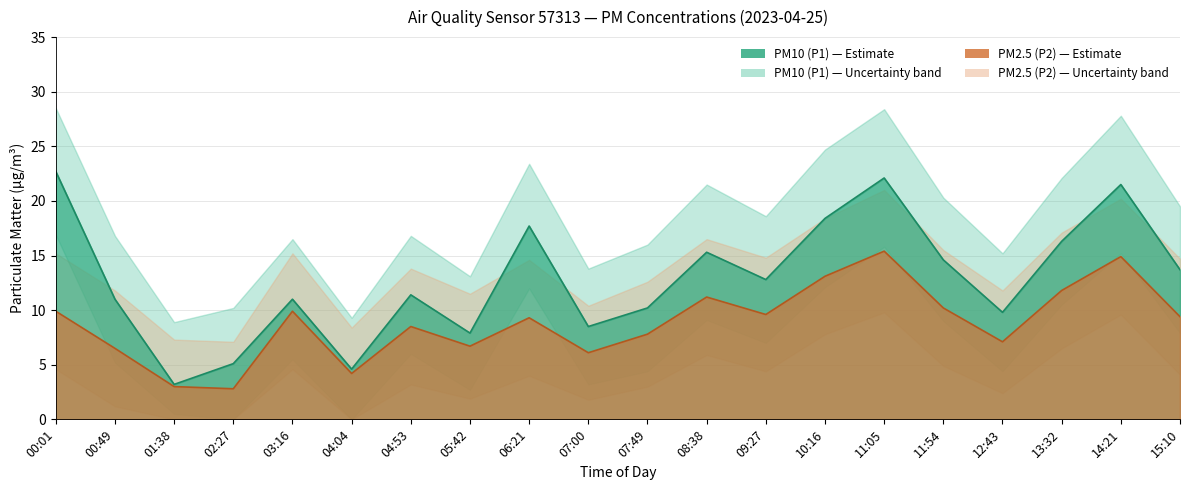

How many values in the PM10 (P1) series are below 12?

10